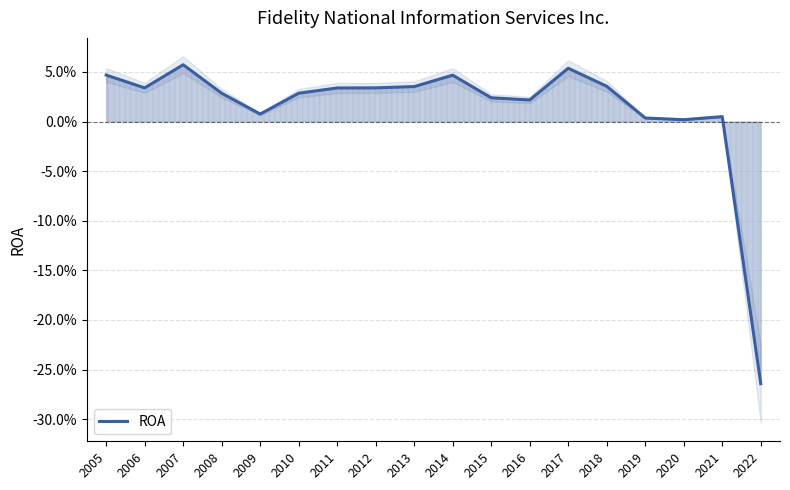

Reading left to right, what are all the values shown in this chart?

0.0	0.0	0.1	0.0	0.0	0.0	0.0	0.0	0.0	0.0	0.0	0.0	0.1	0.0	0.0	0.0	0.0	-0.3